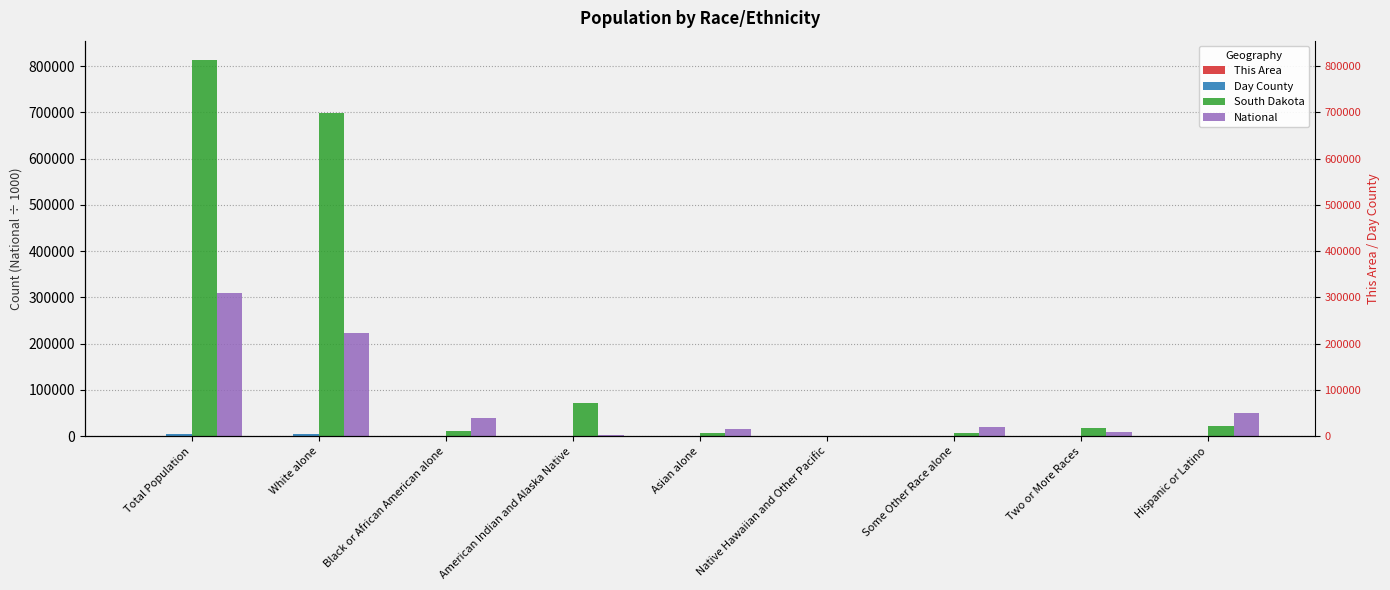

What is the label of the 4th bar from the right?

Native Hawaiian and Other Pacific